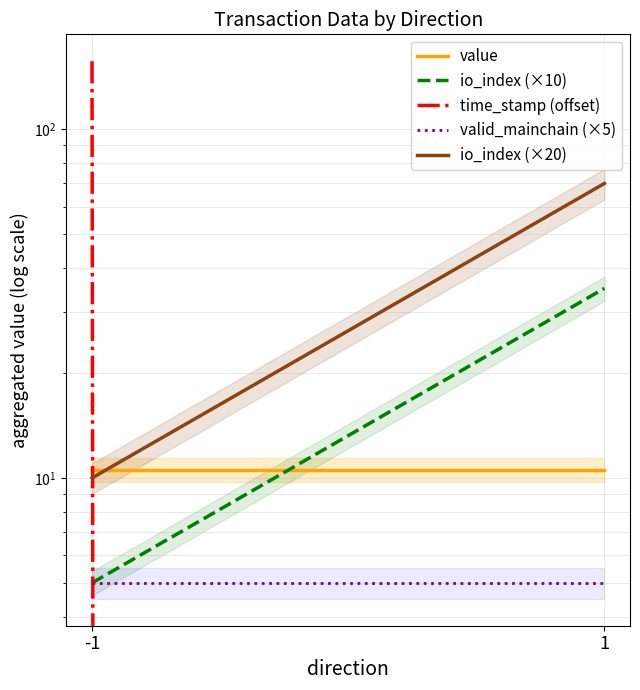

What is the average value of the value series?

10.6